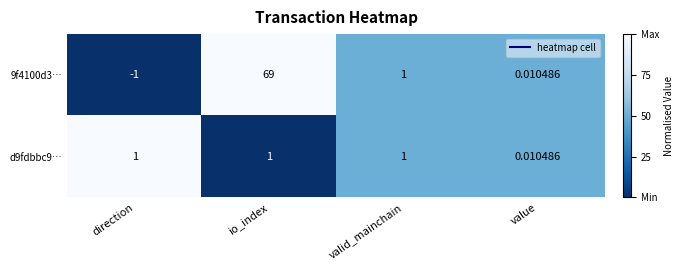

Which series has the largest range (max minus min)?

9f4100d3…